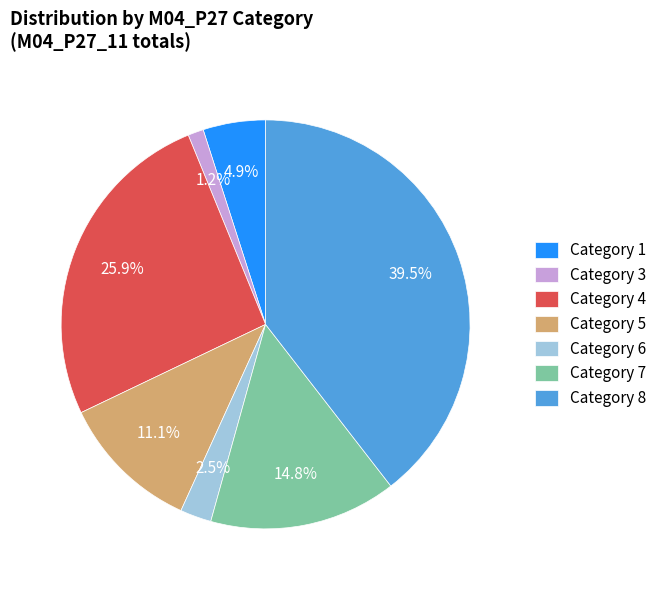

Rank the categories by value from highest to lowest.

Category 8, Category 4, Category 7, Category 5, Category 1, Category 6, Category 3